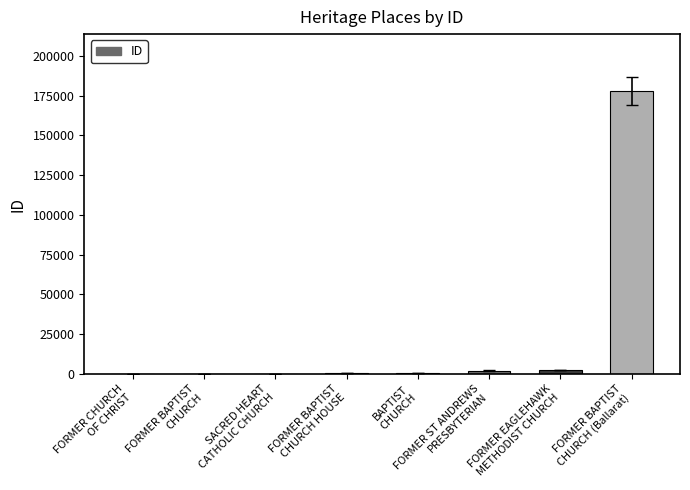

What is the average value?

23009